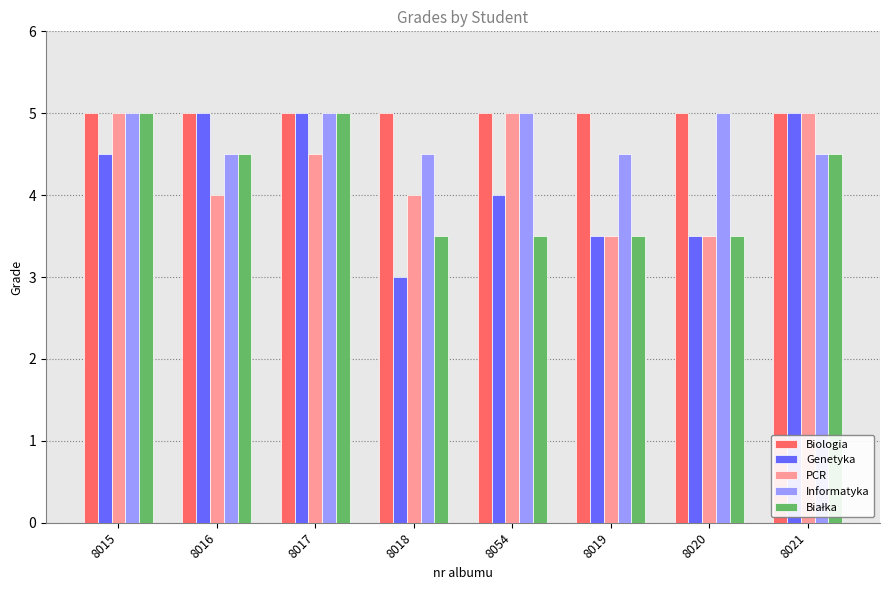

What is the greatest value displayed?

5.0